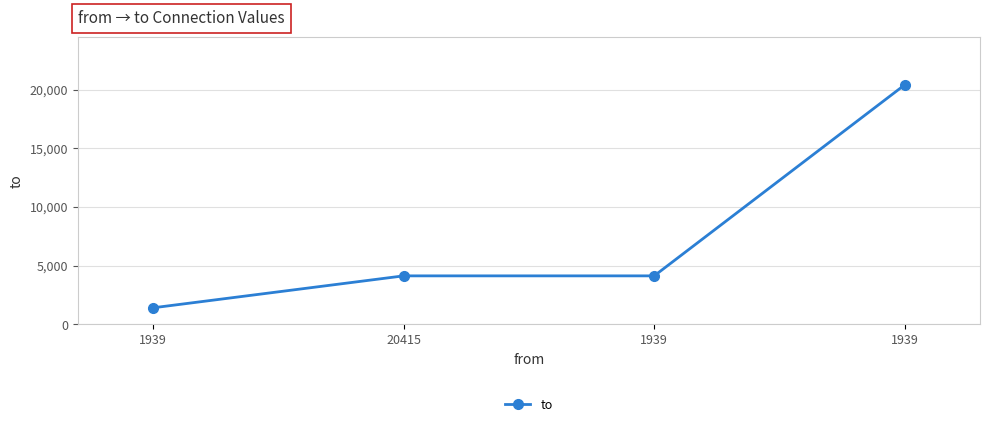

True or false: the data shows 1390 at 20415.

False